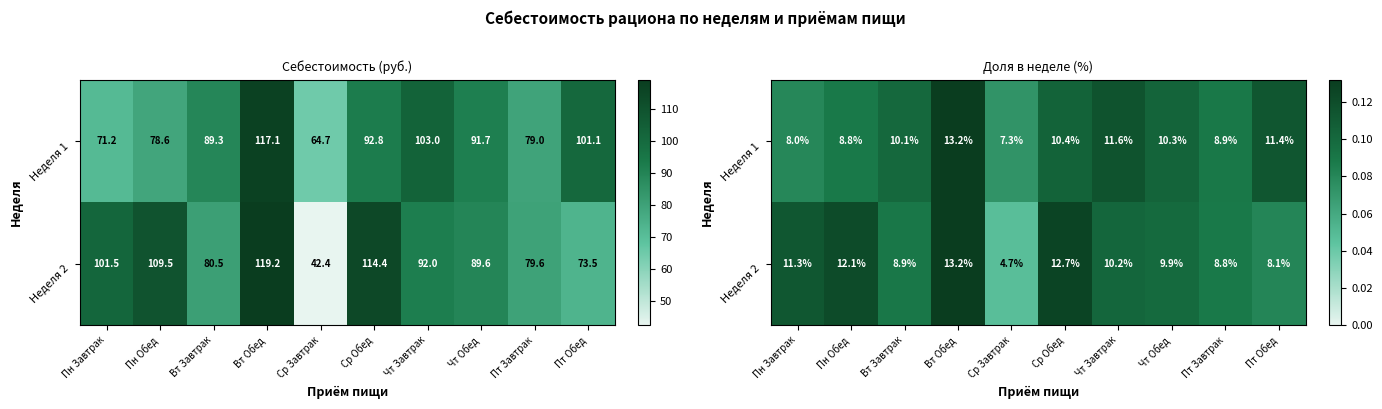

At Ср Завтрак, list the series in order from smallest to largest.

Неделя 2, Неделя 1